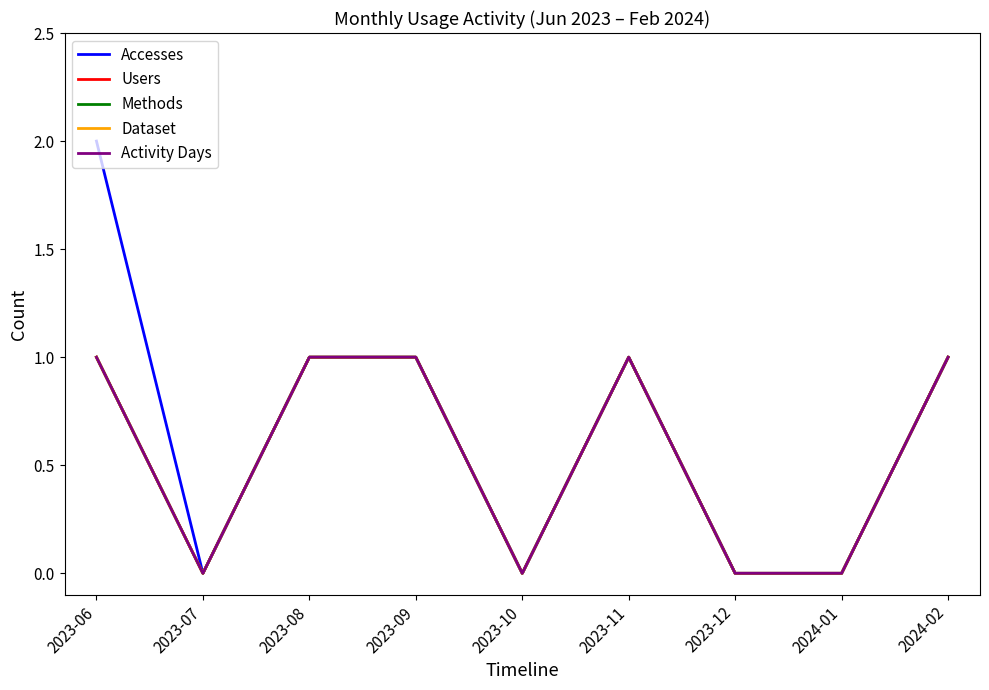

What is the label of the 5th point from the right?

2023-10